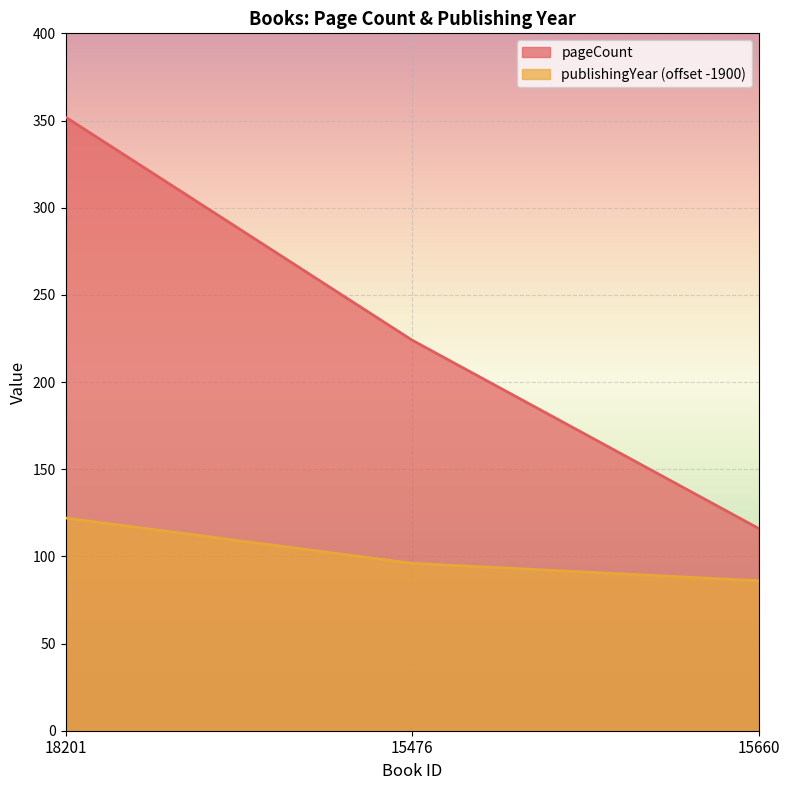

What is the difference between the pageCount values at 15660 and 18201?

236